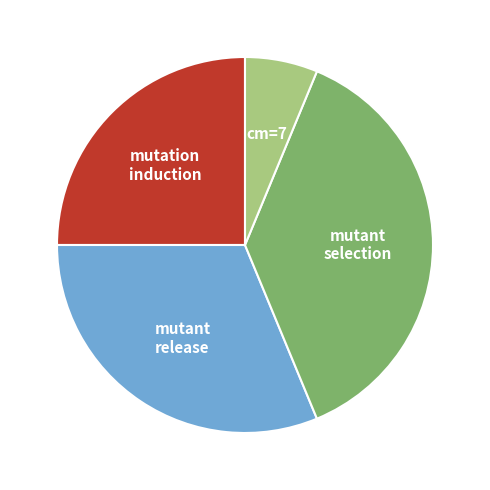

Which category has the smallest portion of the pie?

cm=7